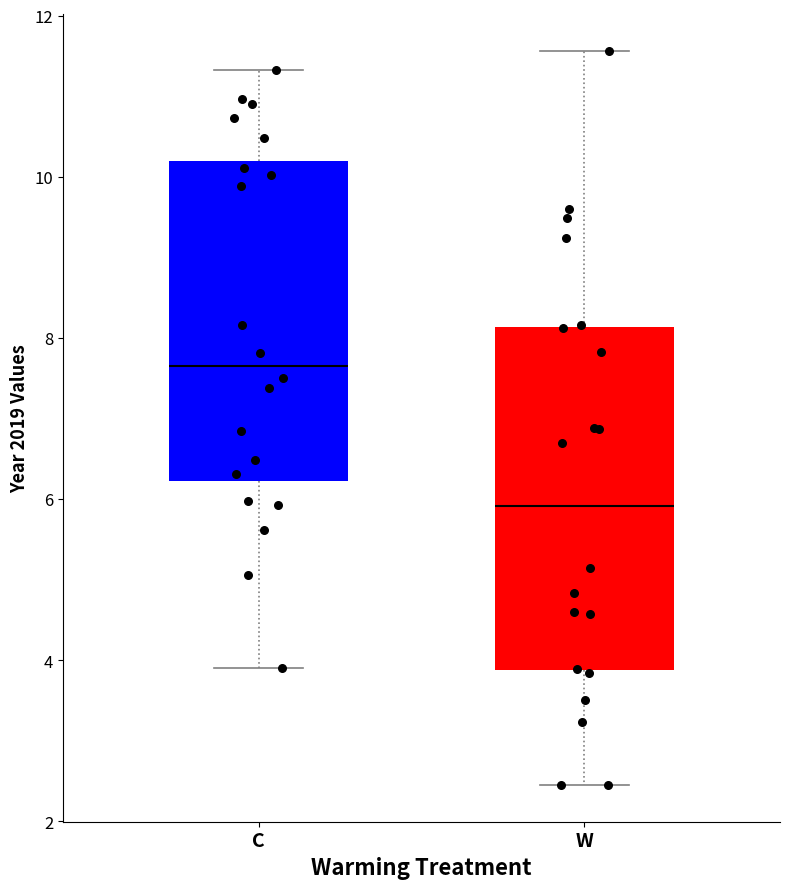

Comparing the boxes themselves (not the whiskers), which one is the tallest?

W